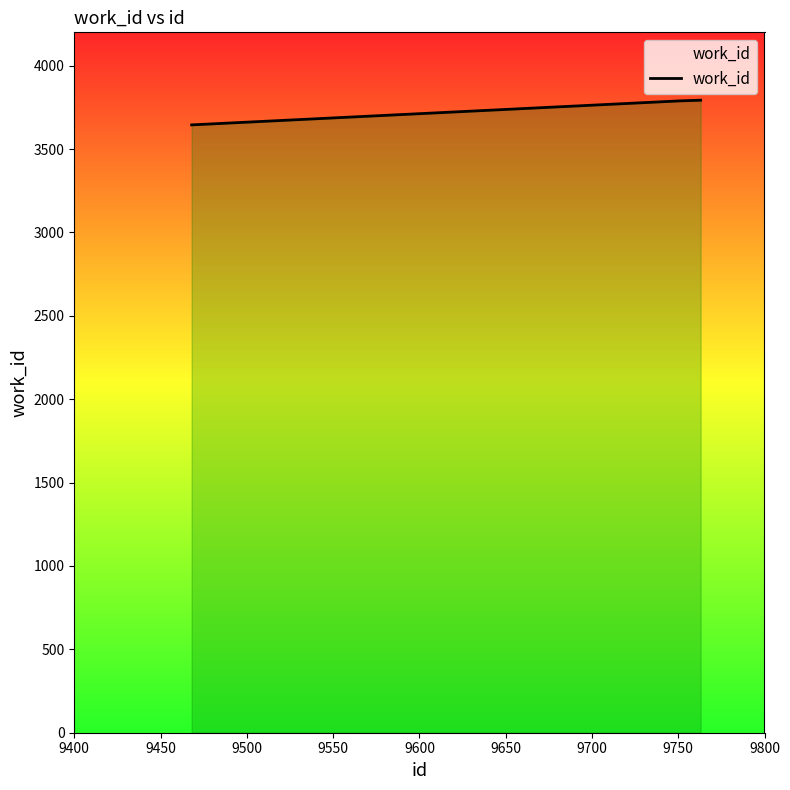

What is the smallest value displayed?

3645